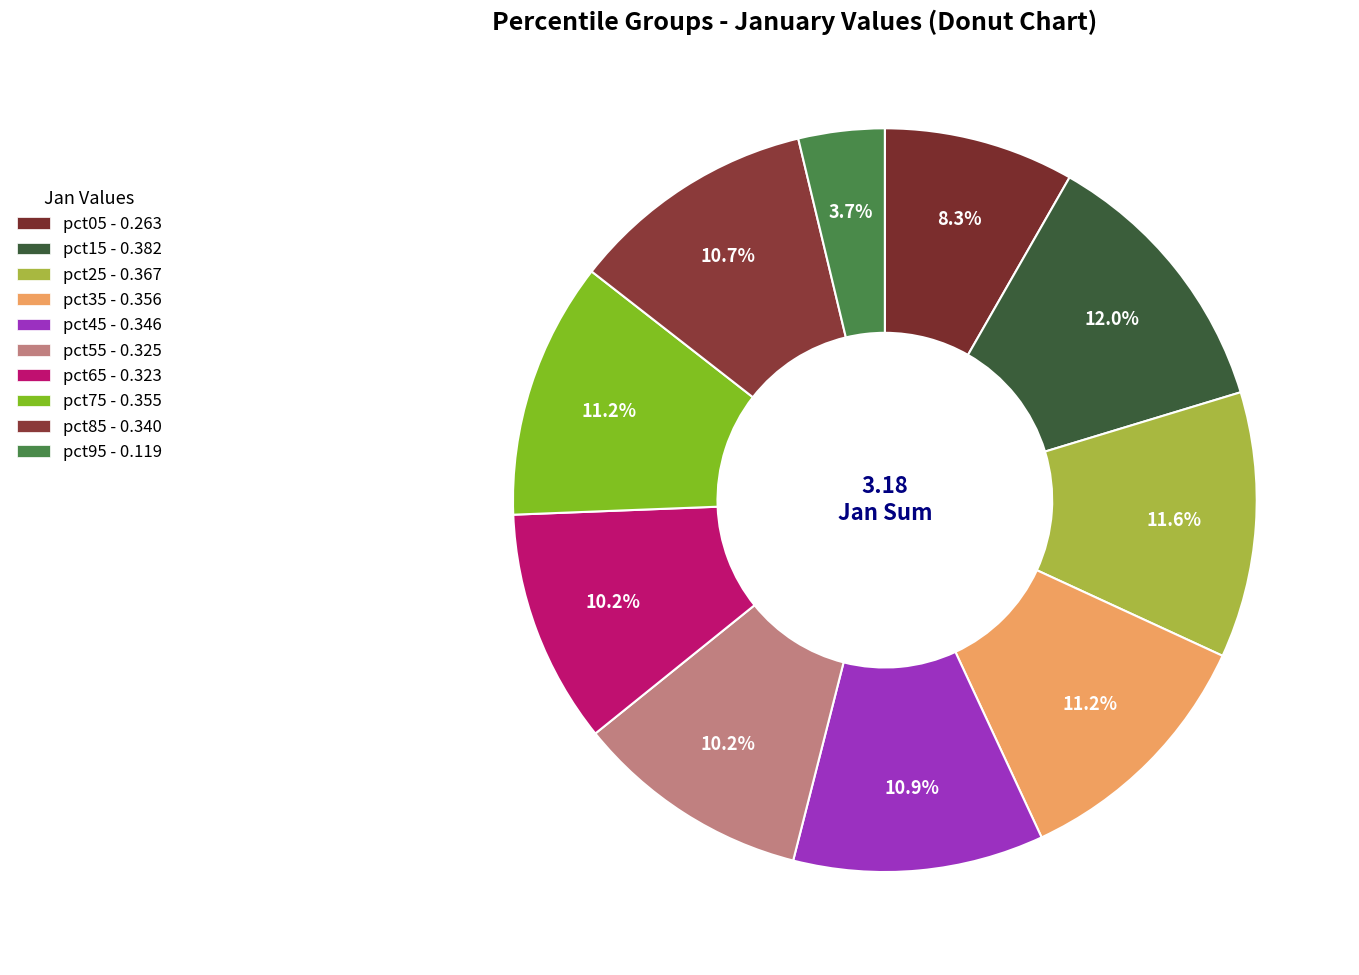

How many segments does this pie chart have?

10